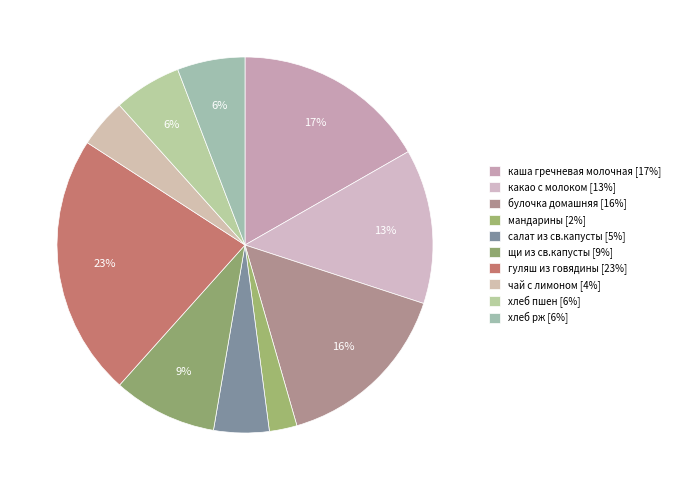

Is there any slice that represents more than half of the pie?

No